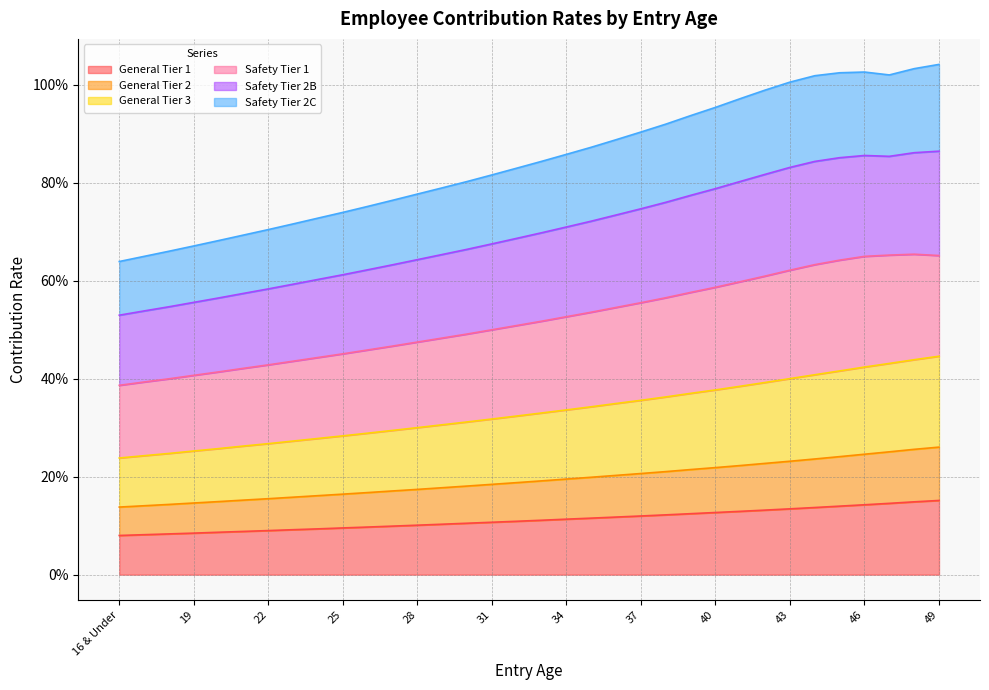

Where is General Tier 1 nearest to the value 0?

16 & Under